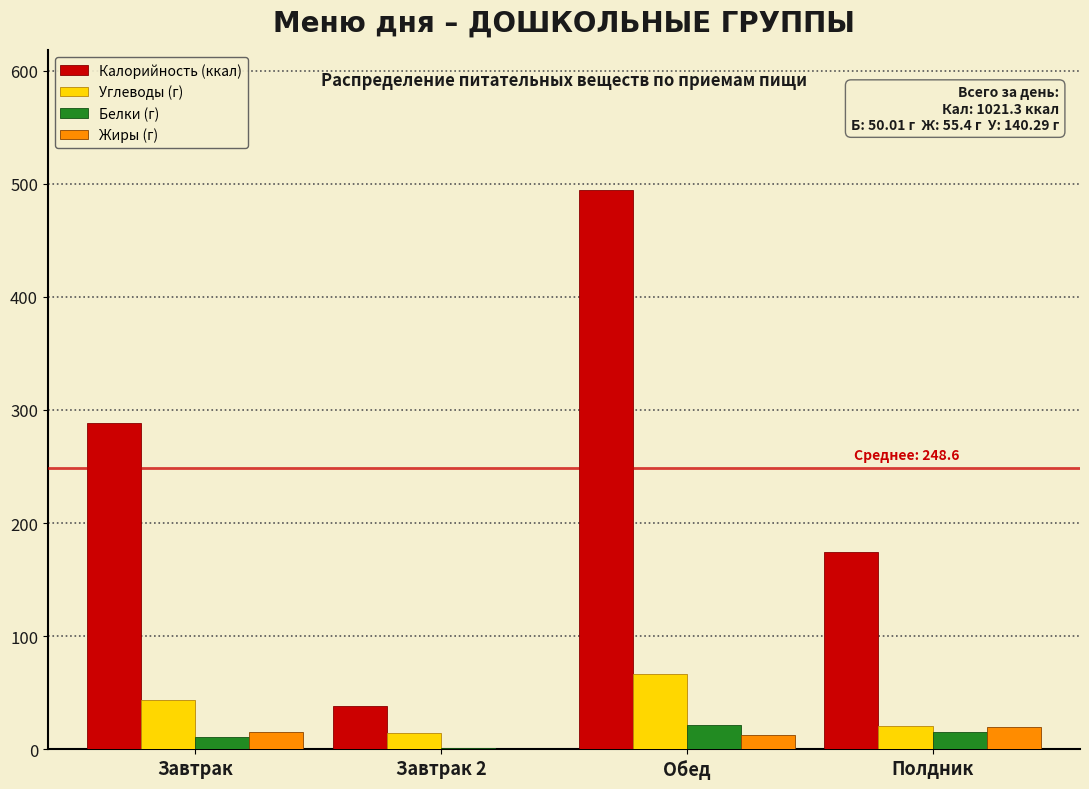

Reading left to right, extract all data points from this chart.

Калорийность (ккал): Завтрак=288.1	Завтрак 2=38.0	Обед=494.2	Полдник=174.0
Углеводы (г): Завтрак=43.6	Завтрак 2=14.8	Обед=66.7	Полдник=20.7
Белки (г): Завтрак=11.1	Завтрак 2=0.8	Обед=21.5	Полдник=15.3
Жиры (г): Завтрак=15.7	Завтрак 2=0.2	Обед=12.9	Полдник=19.9